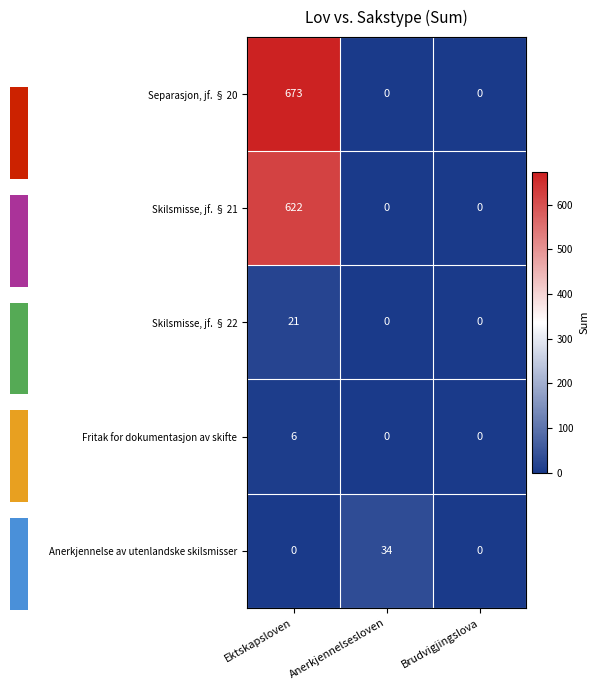

How many data points in Fritak for dokumentasjon av skifte are above 0?

1